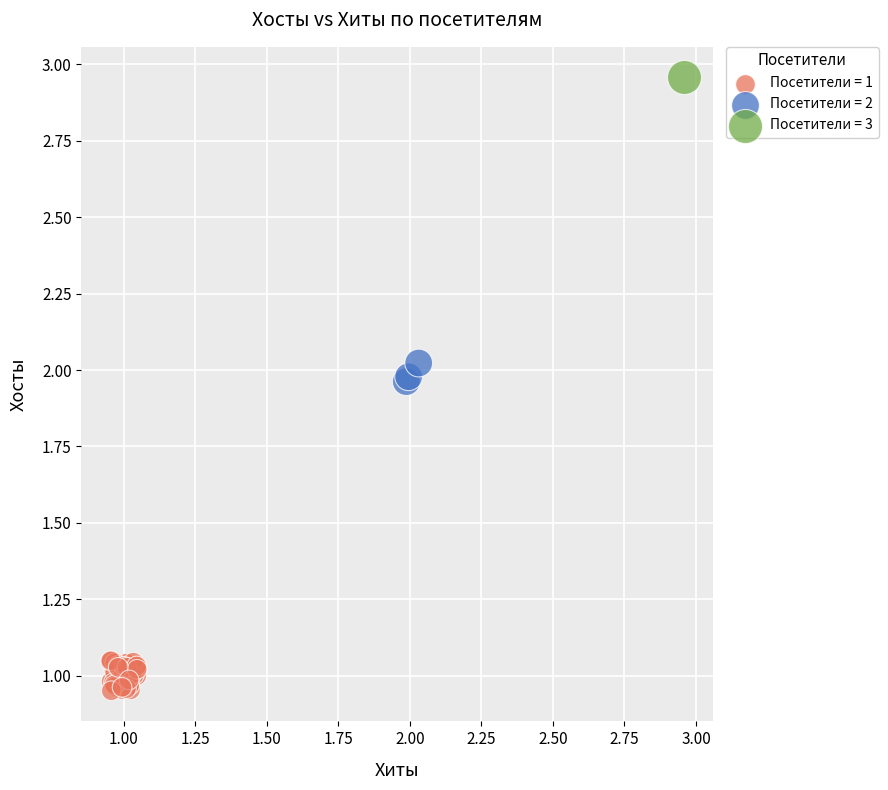

Which series contains the highest Y value?

Посетители = 3